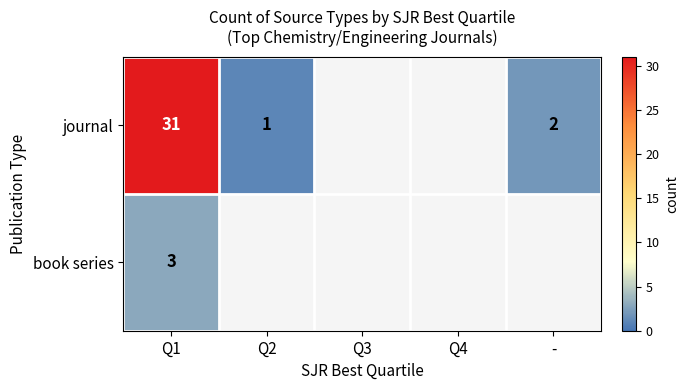

At Q1, list the series in order from smallest to largest.

book series, journal